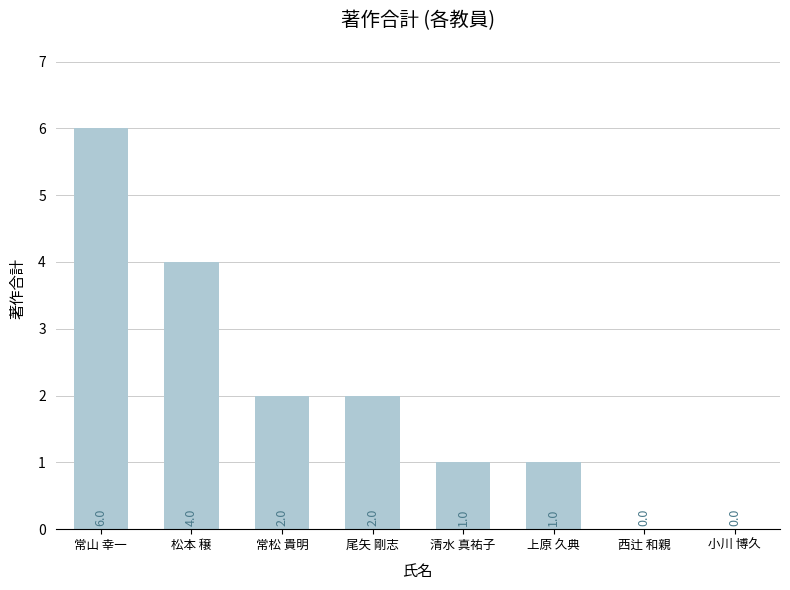

Reading left to right, list all the values displayed in this chart.

常山 幸一=6	松本 穣=4	常松 貴明=2	尾矢 剛志=2	清水 真祐子=1	上原 久典=1	西辻 和親=0	小川 博久=0